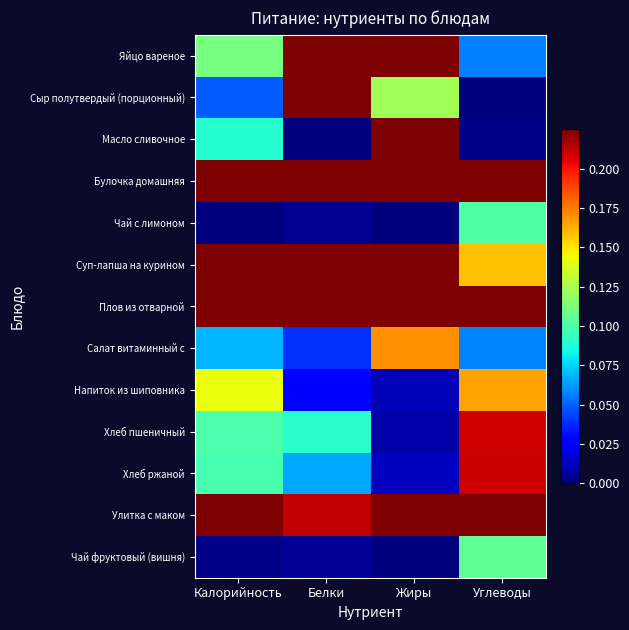

What is the total value across all series at Калорийность?

3.7